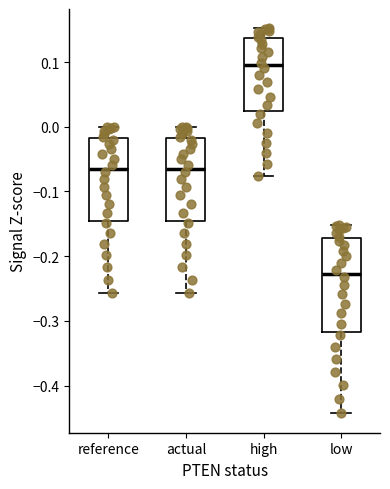

Where is the lower edge of the box for high on the y-axis? The values are not printed on the chart, so give them approximately, as read against the axis.

0.02